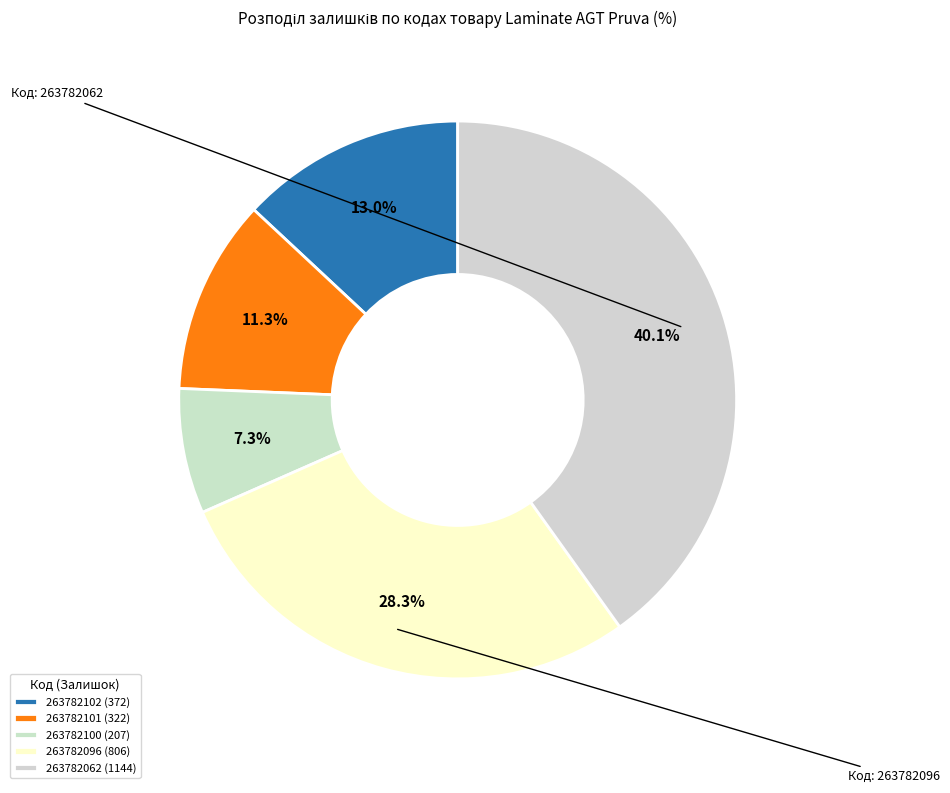

The 263782102 slice represents 3% of the pie. True or false?

False